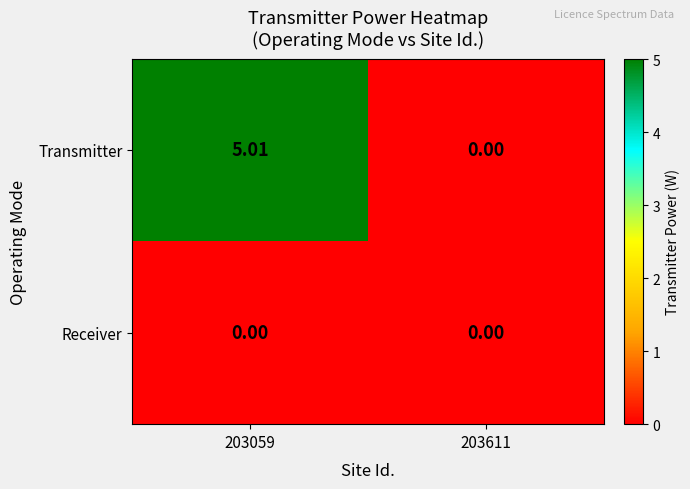

Which series has the widest spread of values?

Transmitter